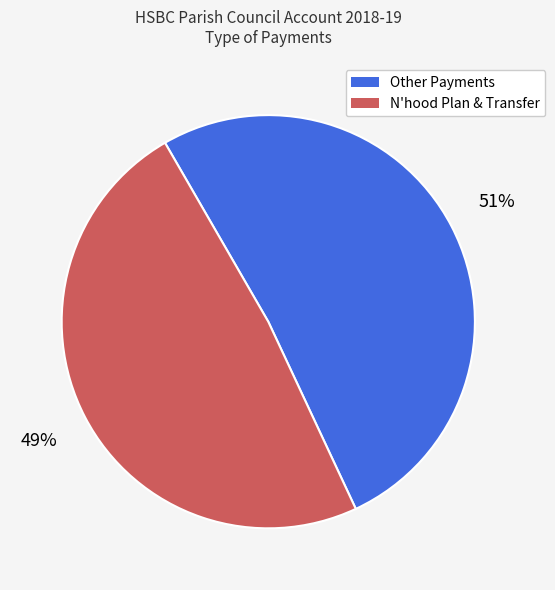

Does any single category account for the majority?

Yes